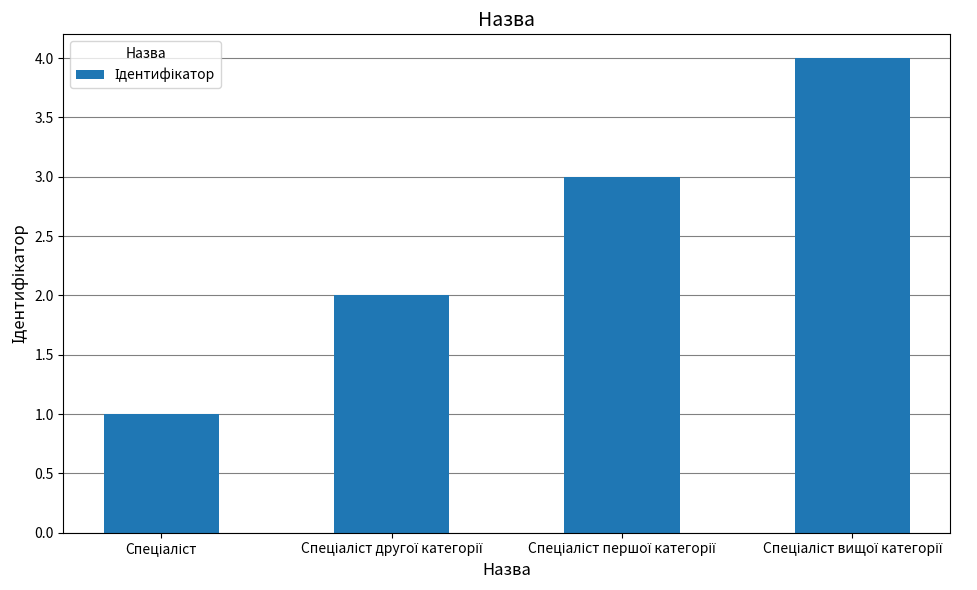

Count the number of categories in the chart.

4